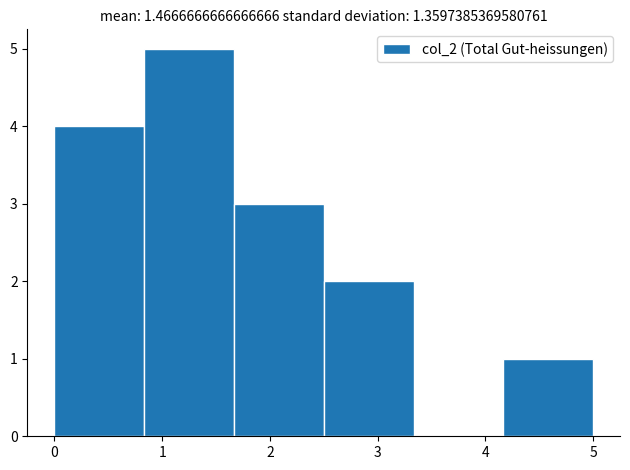

What is the height of the bar covering 0.8 to 1.7 on the x-axis? Neither the bar edges nor the heights are printed on the chart, so give them approximately, as read against the axes.

5